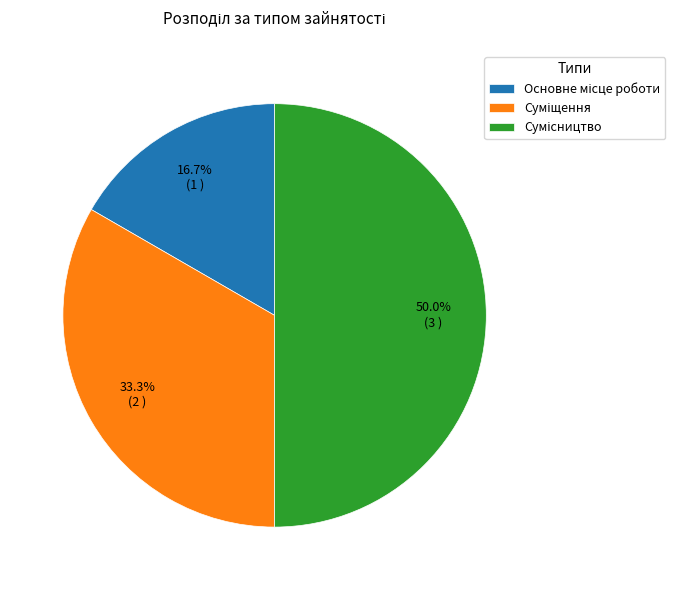

Count the number of slices in the pie.

3